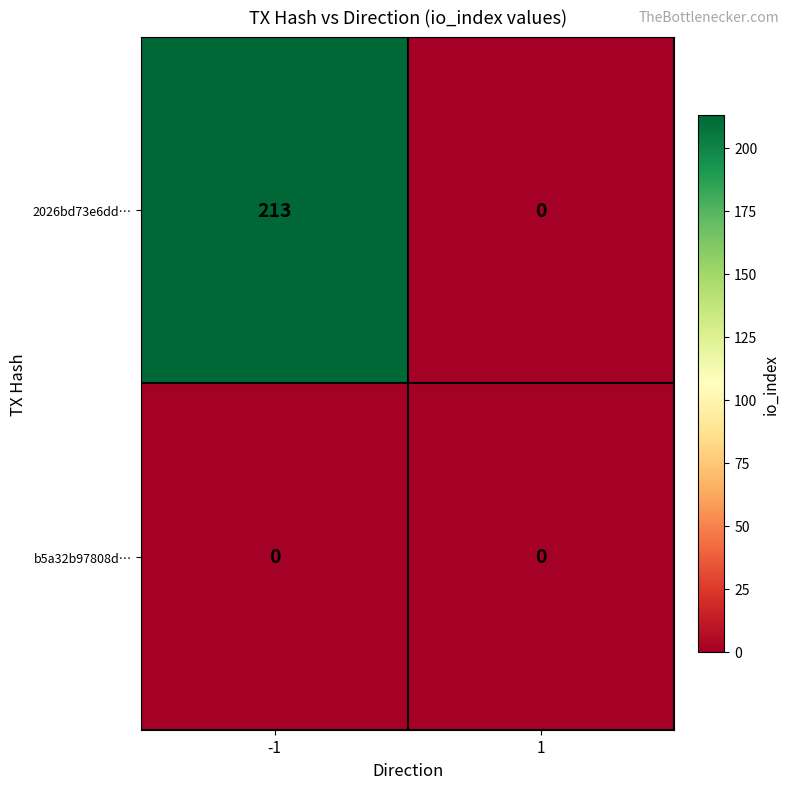

True or false: 2026bd73e6dd… has a value of 0 at 1.

True